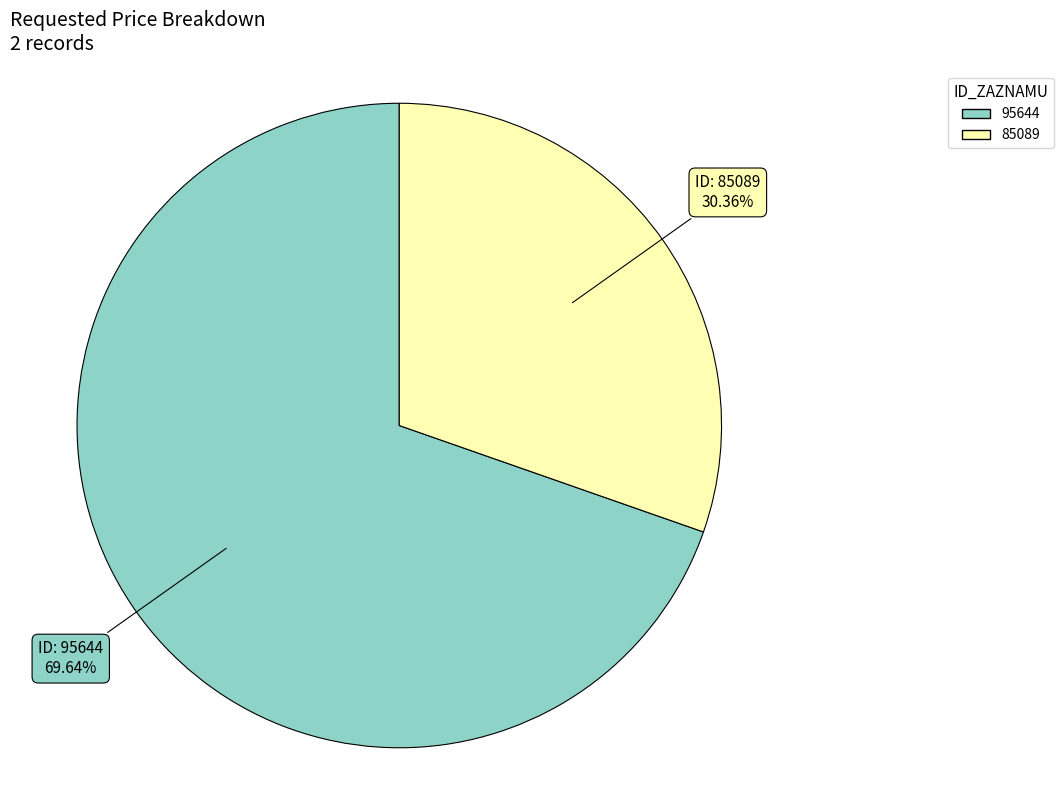

To the nearest percent, what portion does 95644 represent?

70%